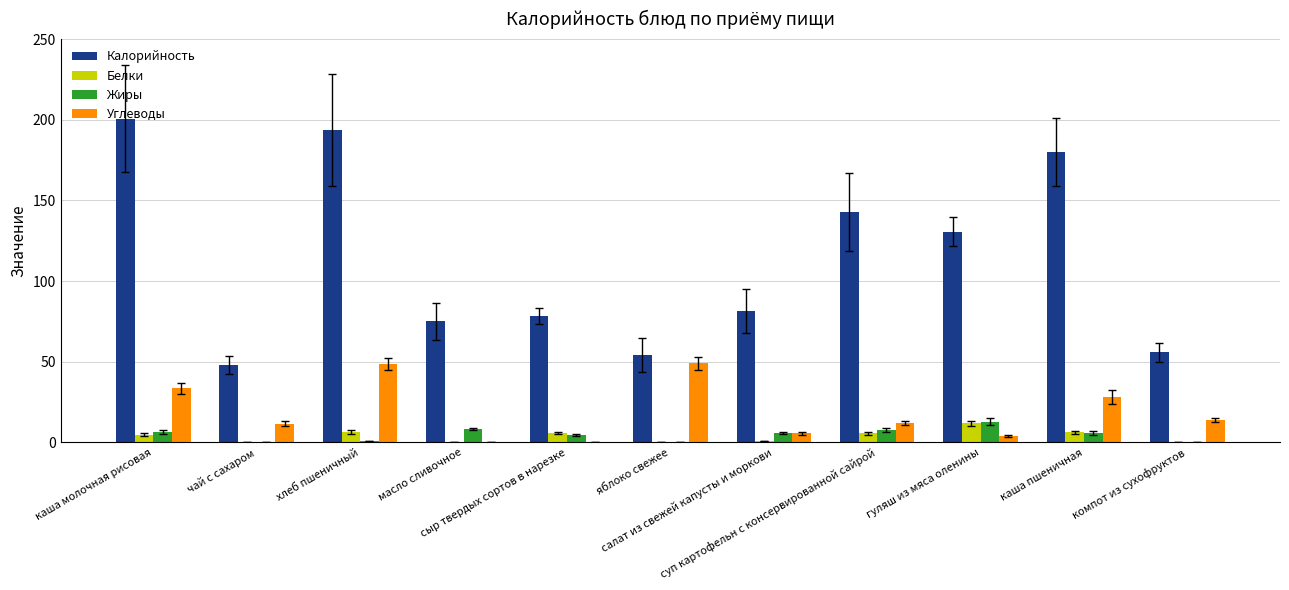

What is the highest value of the Жиры series?

13.0